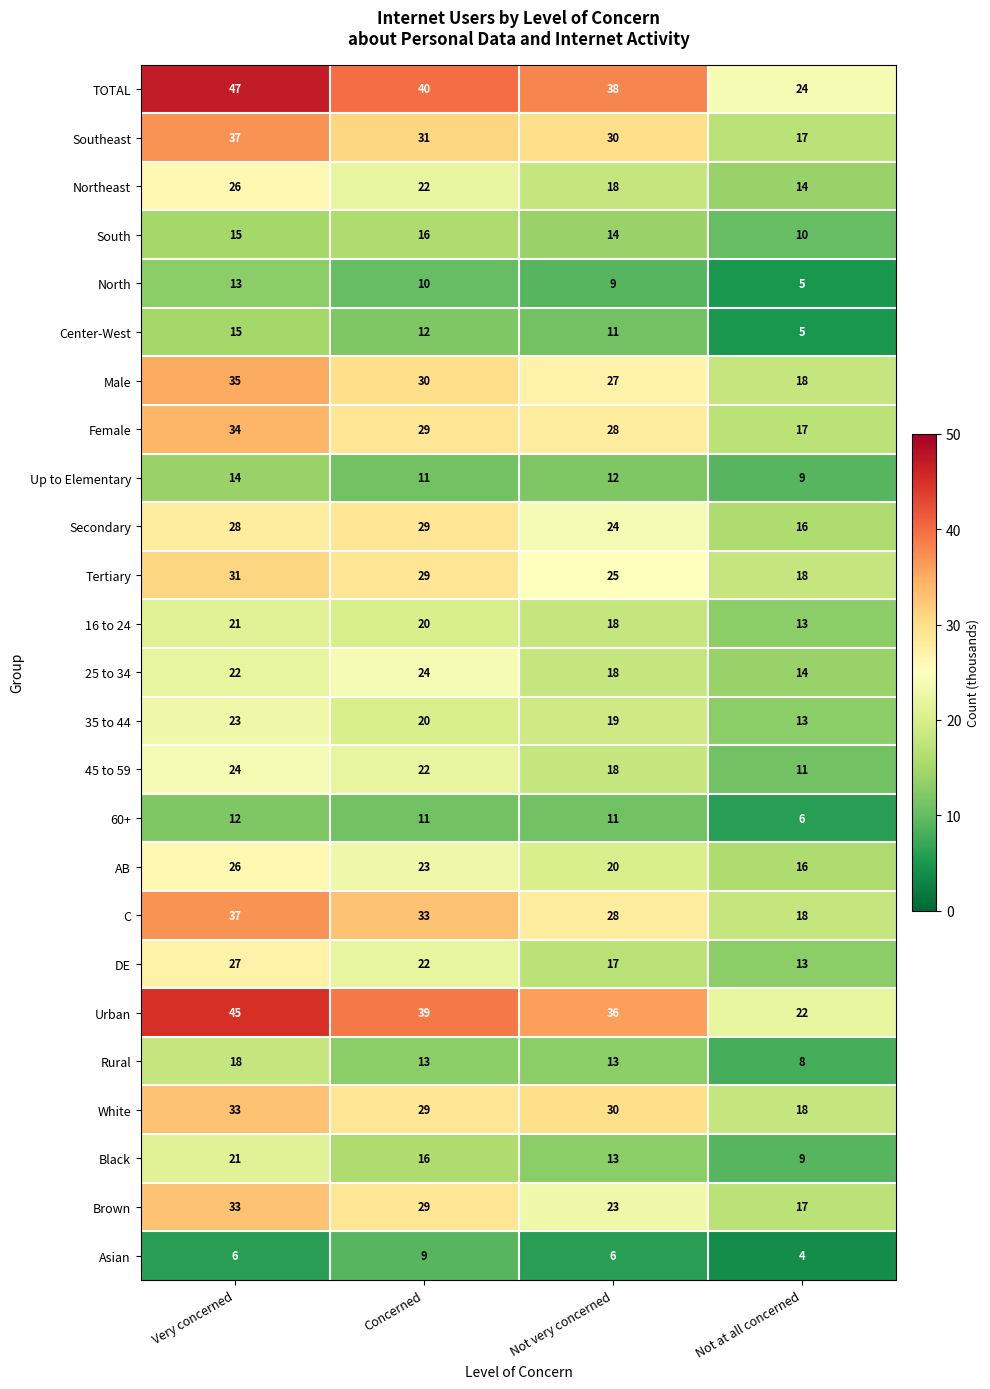

List the labels in order of Brown value, smallest first.

Not at all concerned, Not very concerned, Concerned, Very concerned